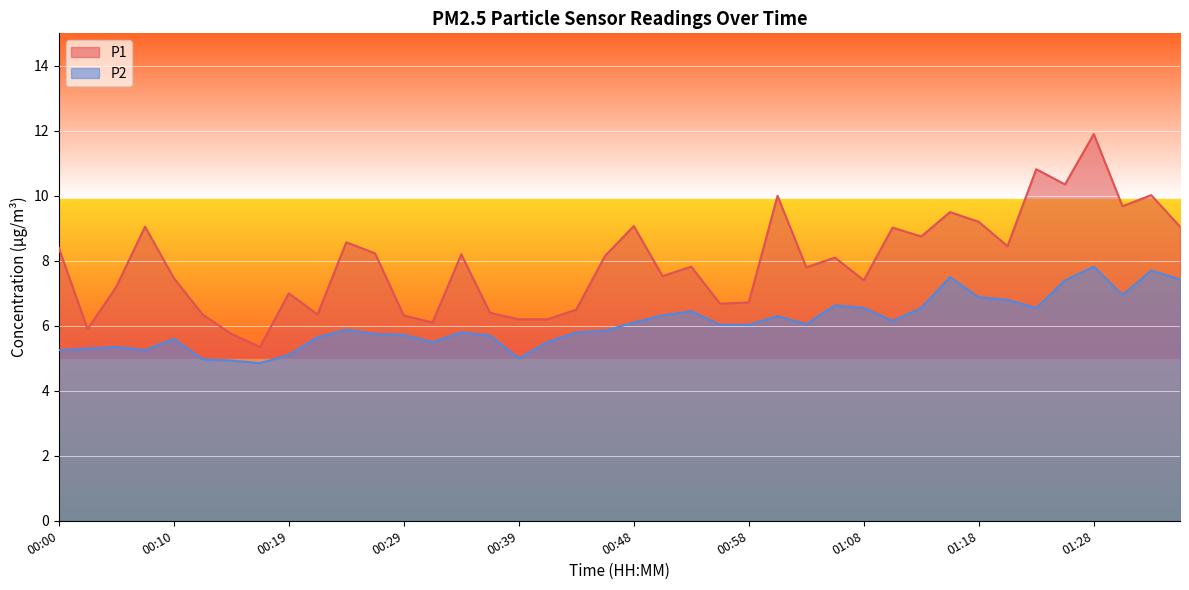

What are all the series names shown in the legend?

P1, P2